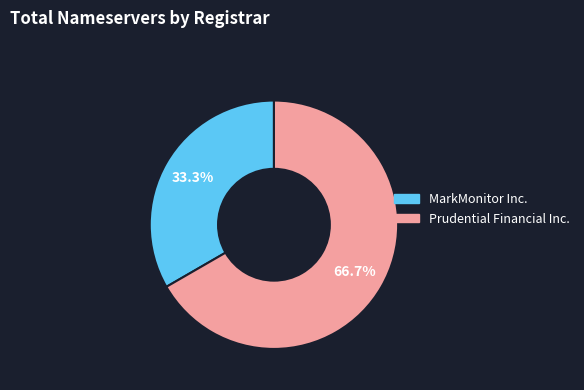

Is there any slice that represents more than half of the pie?

Yes